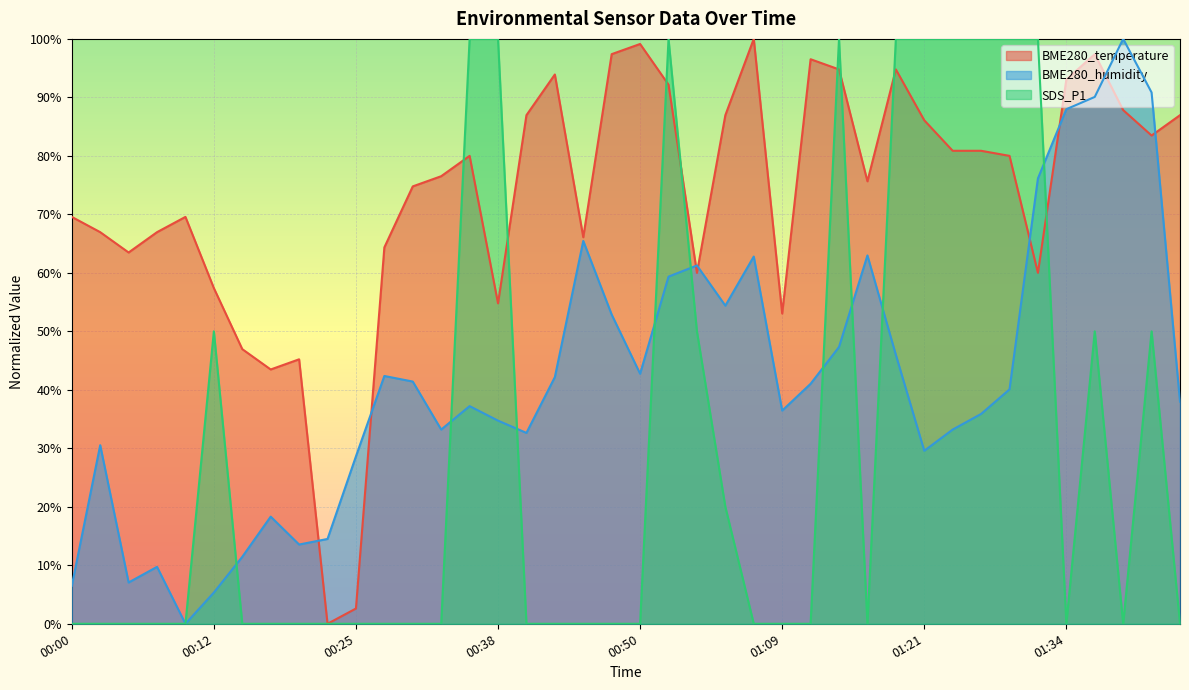

Which category has the lowest value in the BME280_humidity series?

00:10